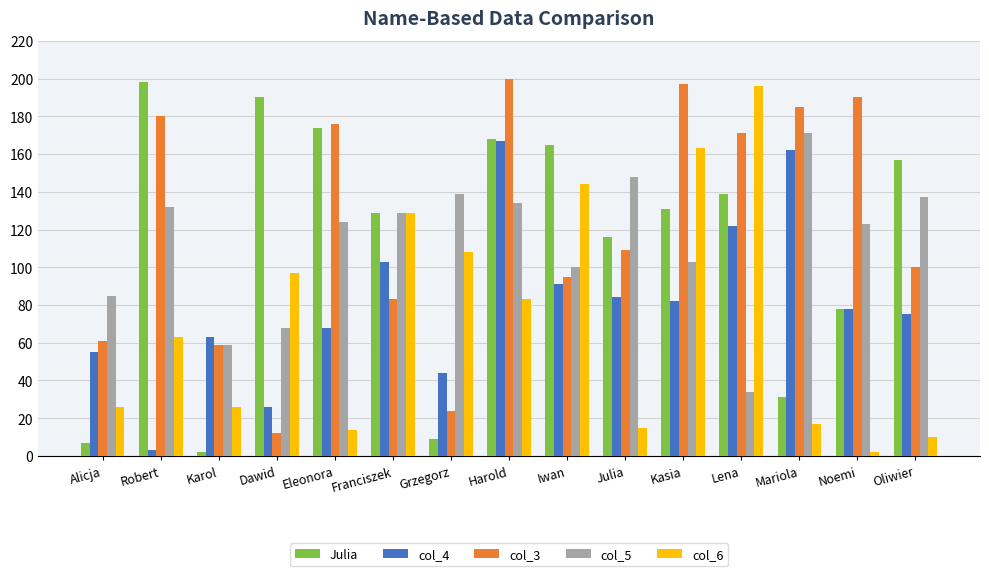

At which category does the chart reach its peak across all series?

Harold